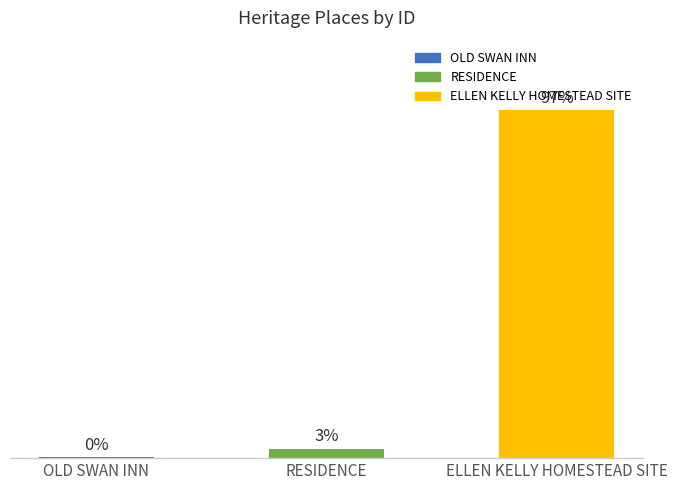

Are the bars horizontal?

No